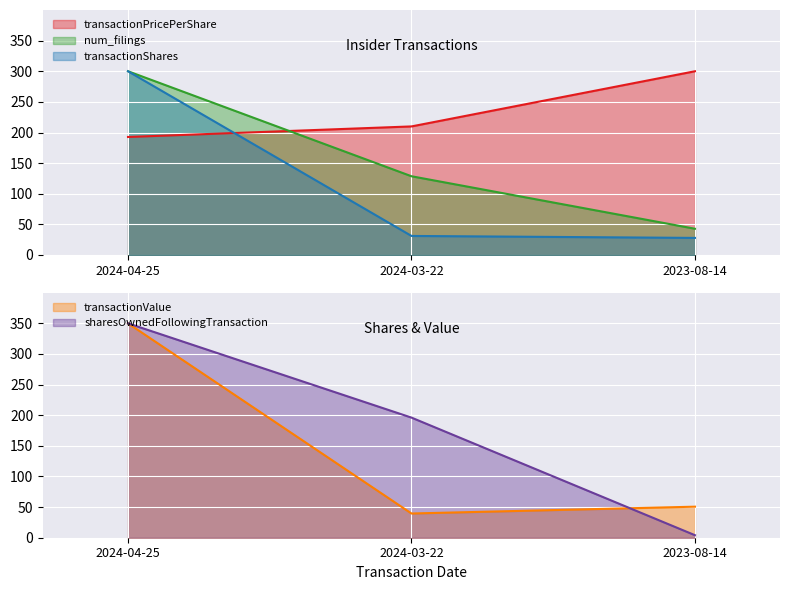

How many values in the sharesOwnedFollowingTransaction series are below 196?

1